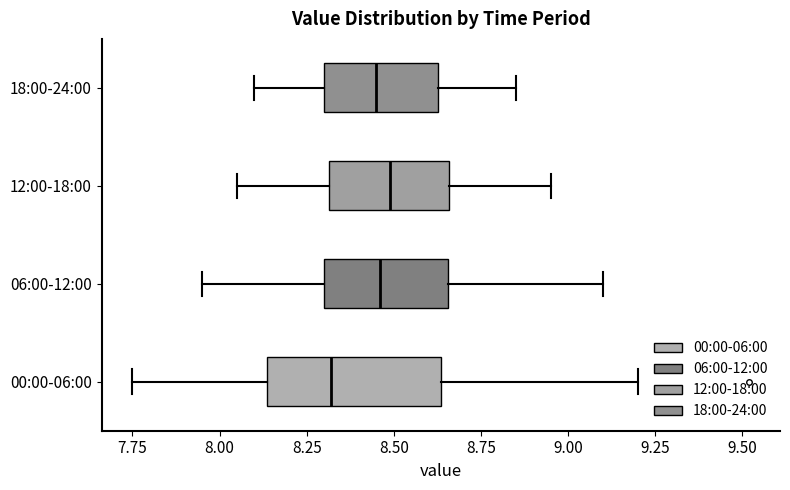

Which box is the widest, from its left edge to its right edge?

00:00-06:00